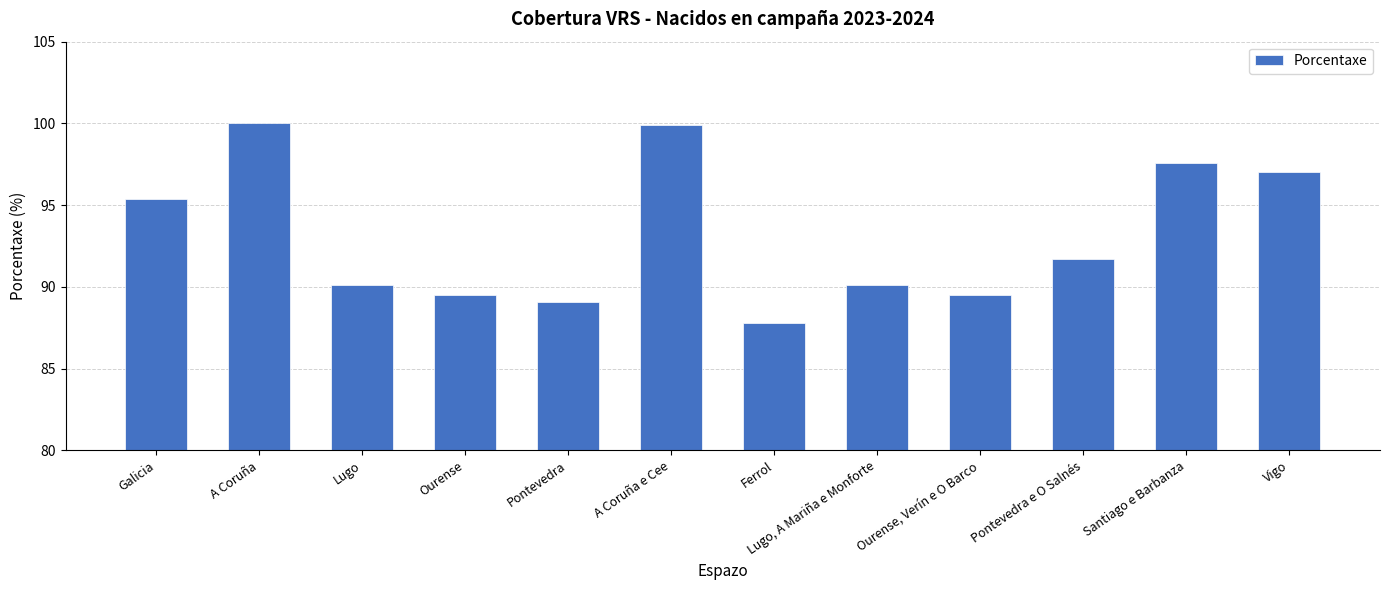

What is the smallest value displayed?

87.8